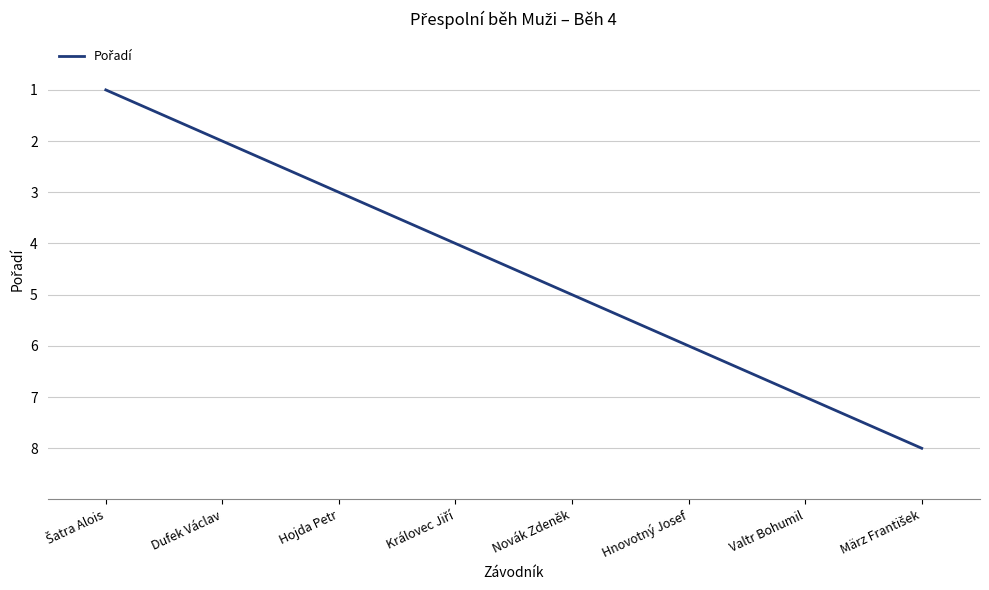

Is this an area chart (filled region under the line)?

No